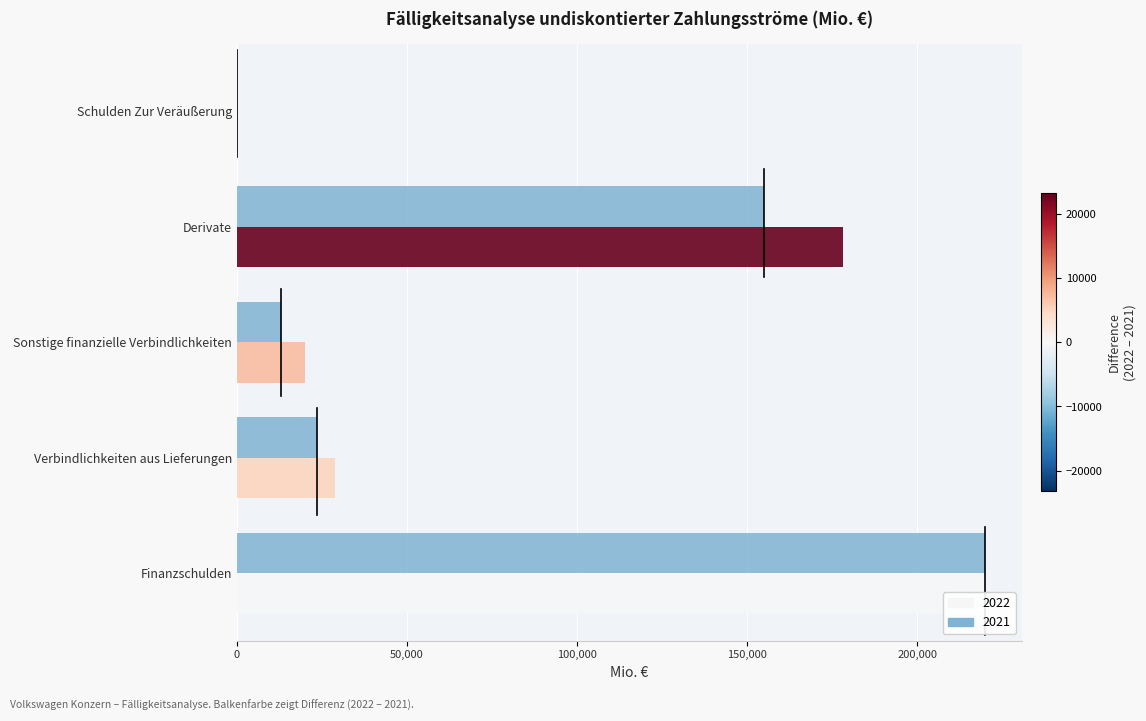

What is the label of the 1st bar from the right?

Schulden Zur Veräußerung